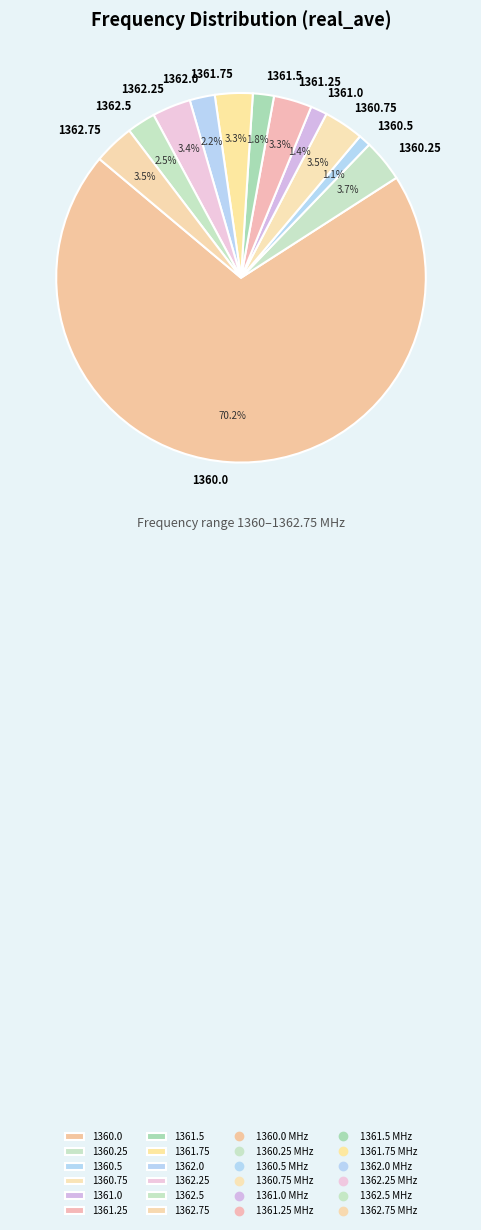

To the nearest percent, what is the average slice percentage?

8%